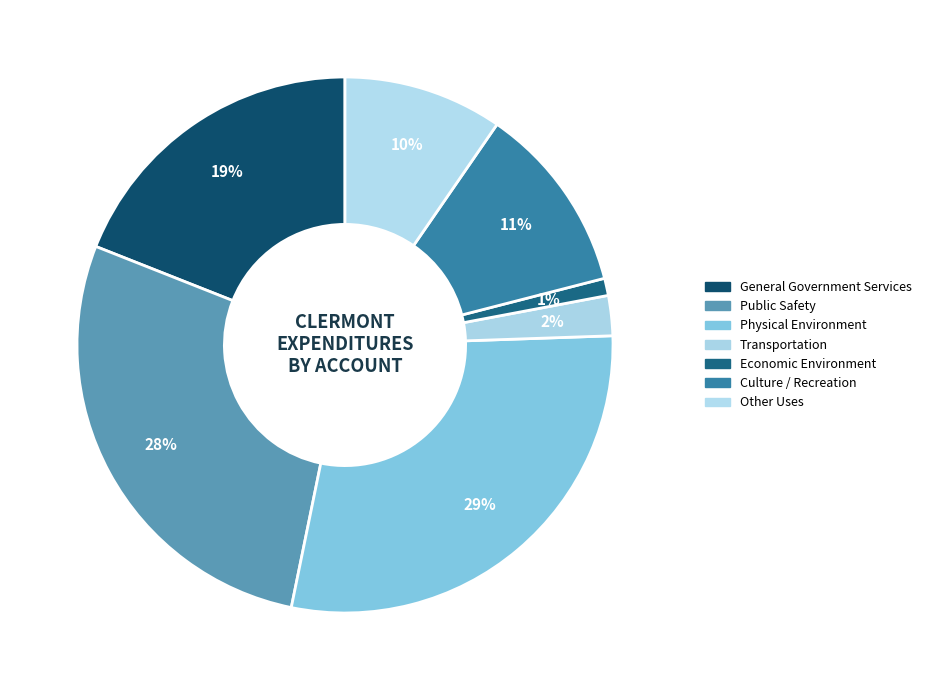

To the nearest percent, what is the difference between the largest and smallest slice percentages?

28%